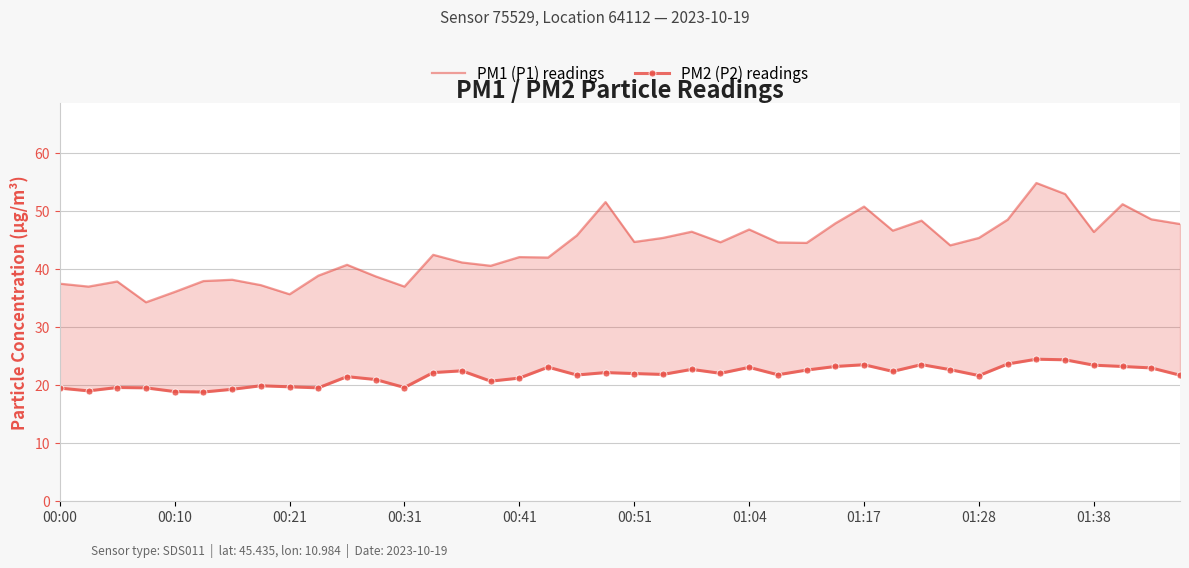

Between 17 and 01:28, which is larger?

17